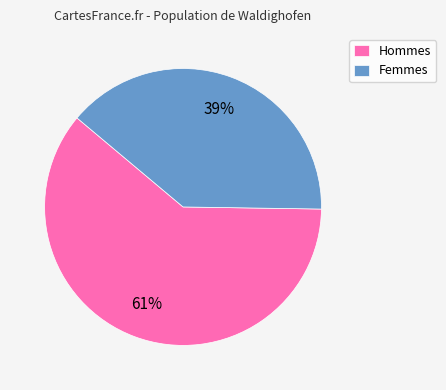

Which has a higher value, Hommes or Femmes?

Hommes